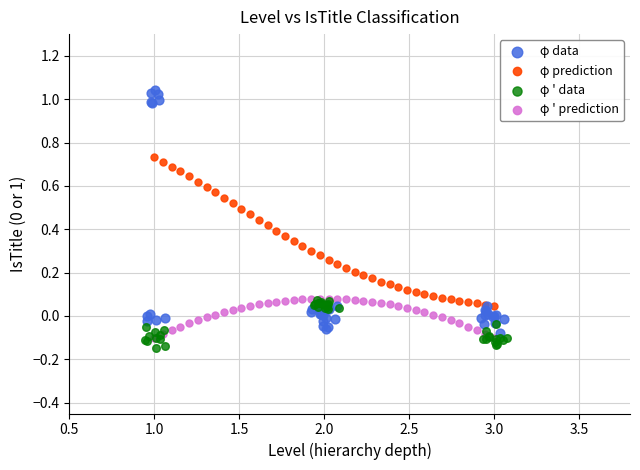

Which series reaches the maximum Y coordinate?

φ data